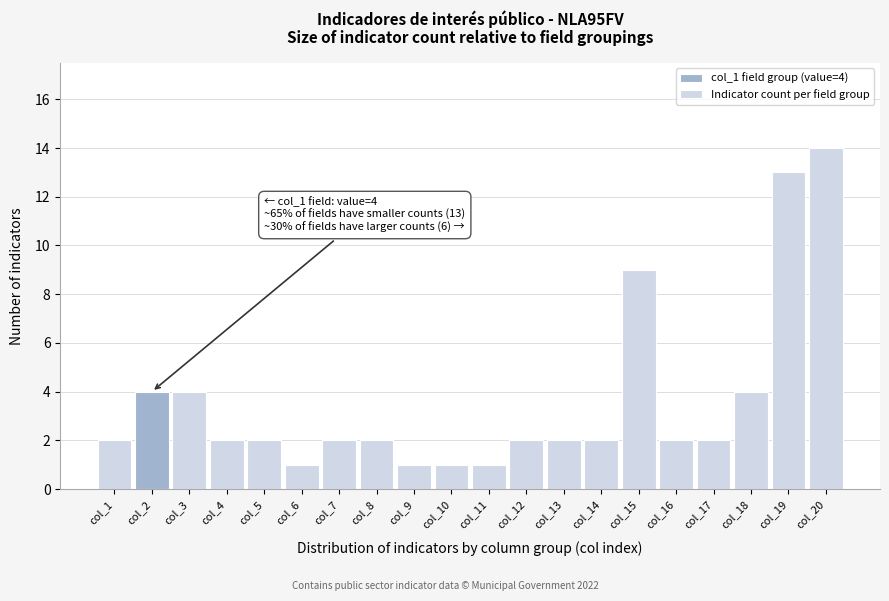

Reading left to right, what are all the values shown in this chart?

col_1=2	col_2=4	col_3=4	col_4=2	col_5=2	col_6=1	col_7=2	col_8=2	col_9=1	col_10=1	col_11=1	col_12=2	col_13=2	col_14=2	col_15=9	col_16=2	col_17=2	col_18=4	col_19=13	col_20=14